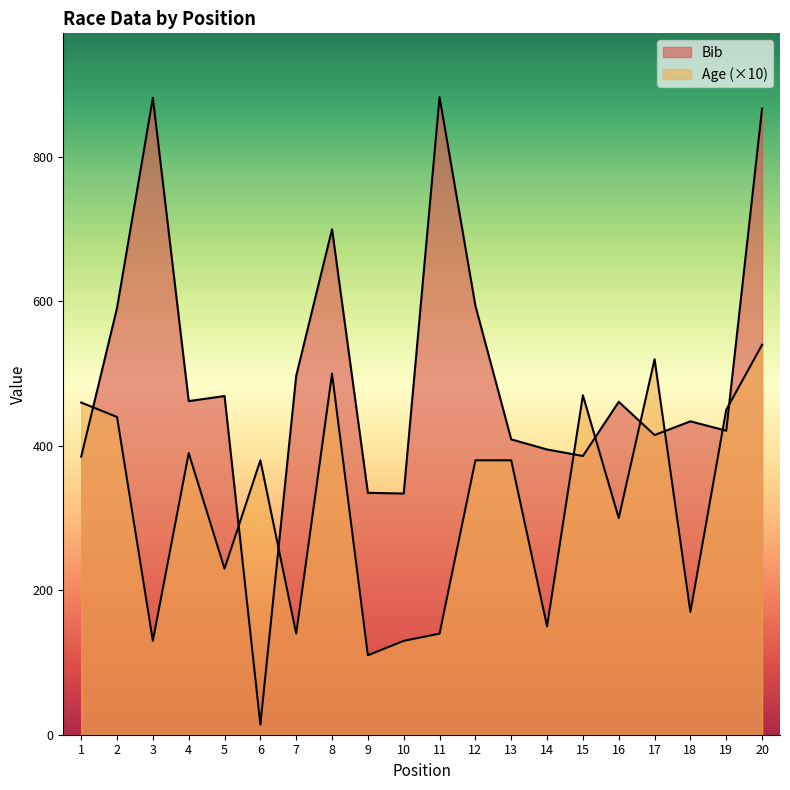

At which category does Bib reach its first local peak?

3